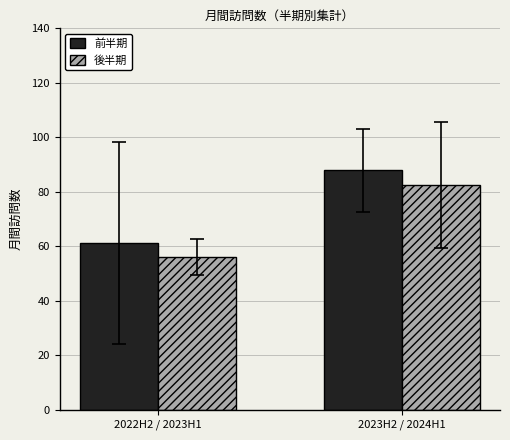

Reading right to left, extract all data points from this chart.

前半期: 2023H2 / 2024H1=87.8	2022H2 / 2023H1=61.2
後半期: 2023H2 / 2024H1=82.6	2022H2 / 2023H1=56.0